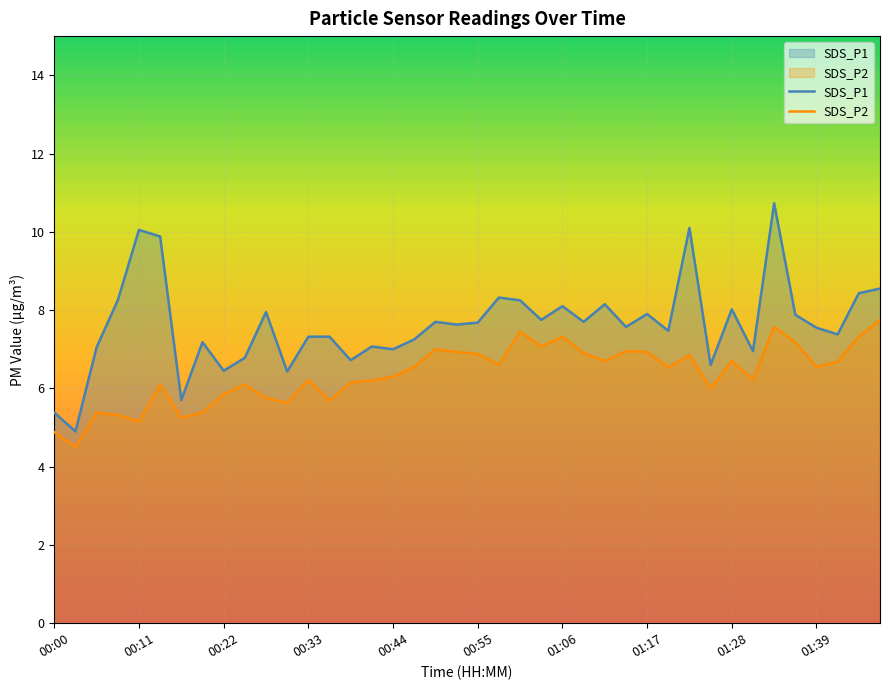

Between 10 and 38, which series saw the biggest shift?

SDS_P2